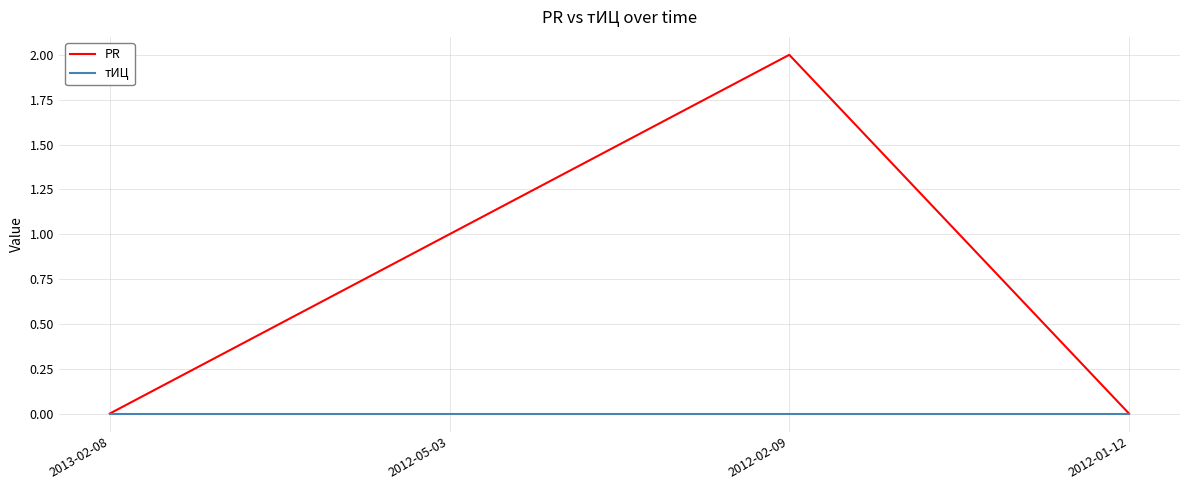

Reading right to left, transcribe all the data shown in this chart.

PR: 0	2	1	0
тИЦ: 0	0	0	0